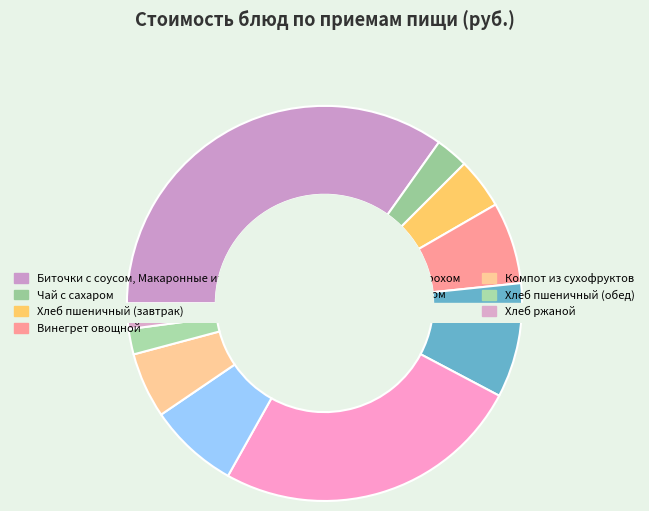

To the nearest percent, what is the average slice percentage?

10%